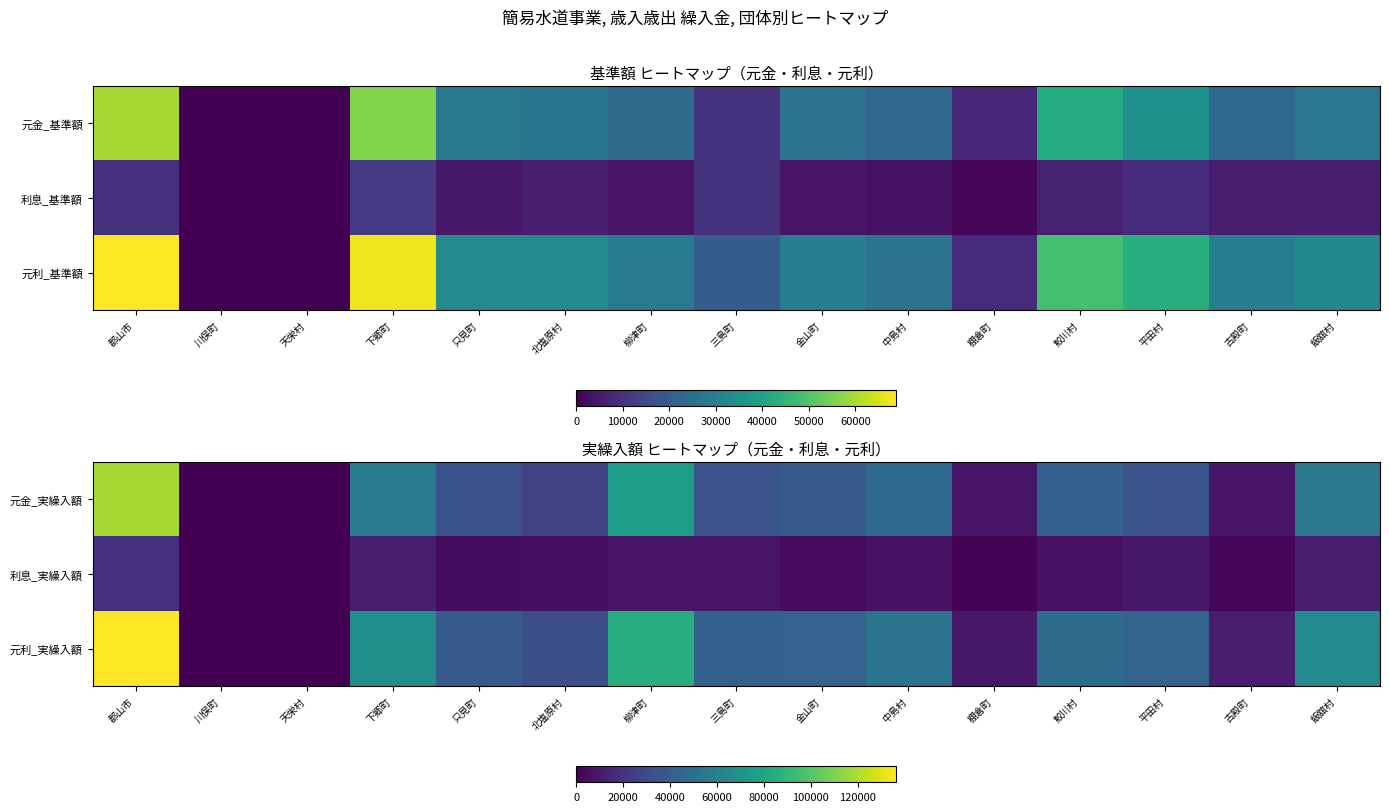

Which series has the largest total across all categories?

元利_実繰入額